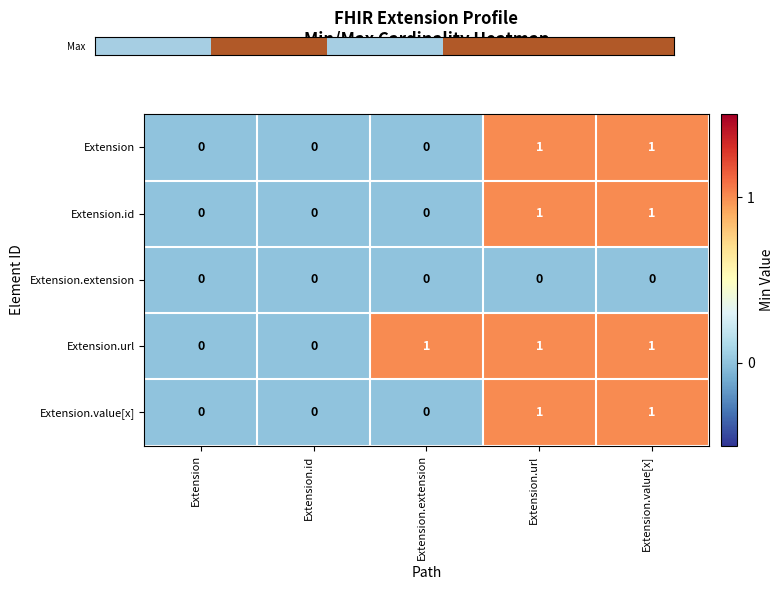

Count the Extension.value[x] values in the range 0 to 1.

5